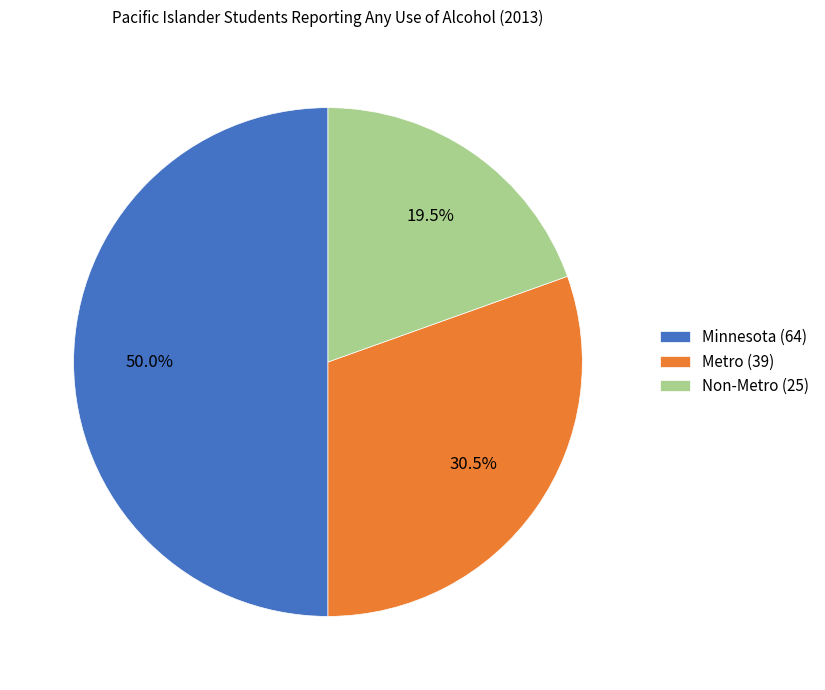

Rank the categories by value from lowest to highest.

Non-Metro, Metro, Minnesota